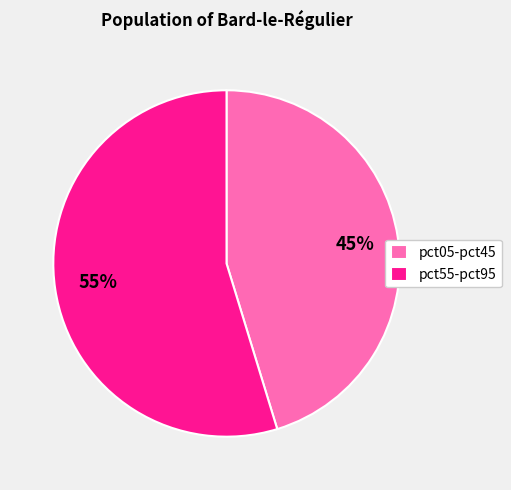

What is the ratio of the value at pct05-pct45 to the value at pct55-pct95?

0.8